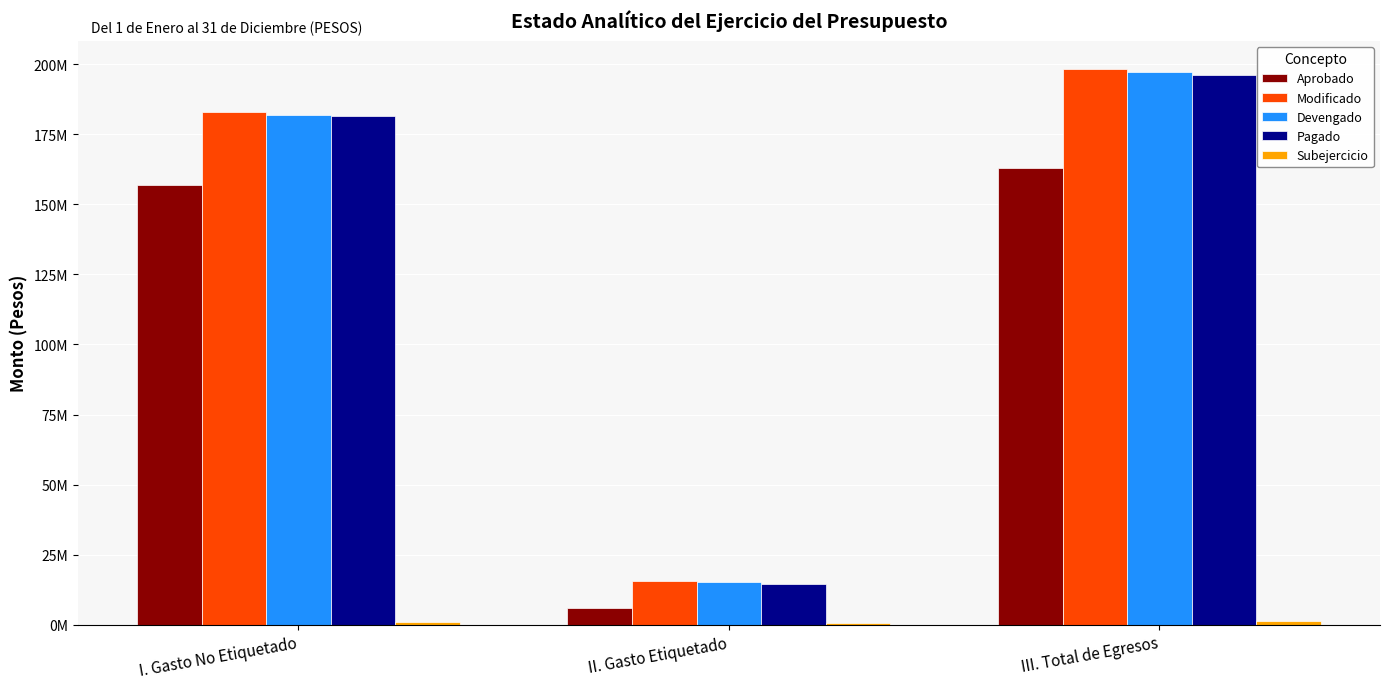

Are the bars horizontal?

No